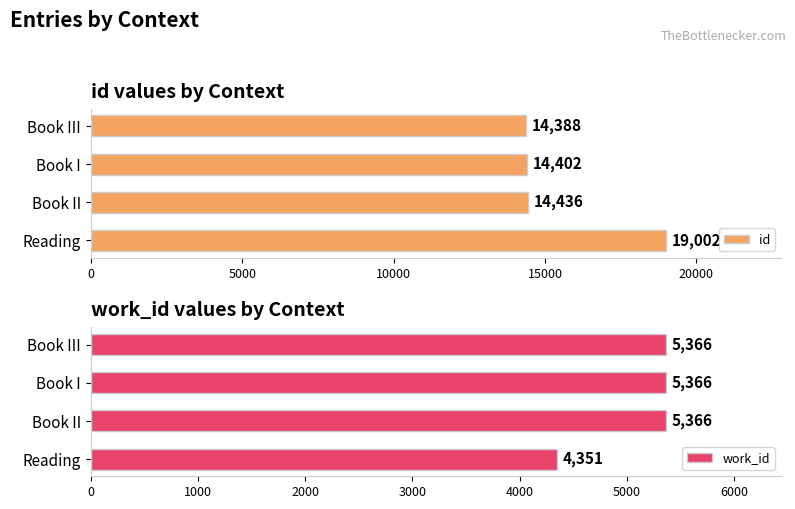

What is the sum of the id values at Book II and Book III?

28824